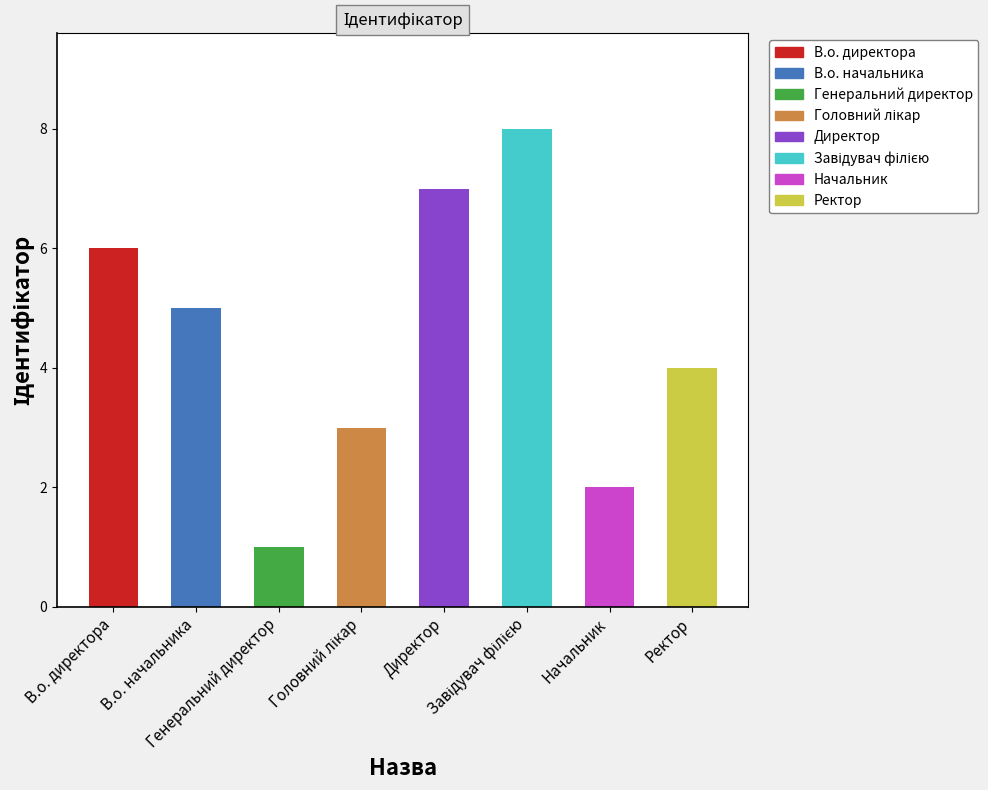

List the labels in order of value, largest first.

Завідувач філією, Директор, В.о. директора, В.о. начальника, Ректор, Головний лікар, Начальник, Генеральний директор